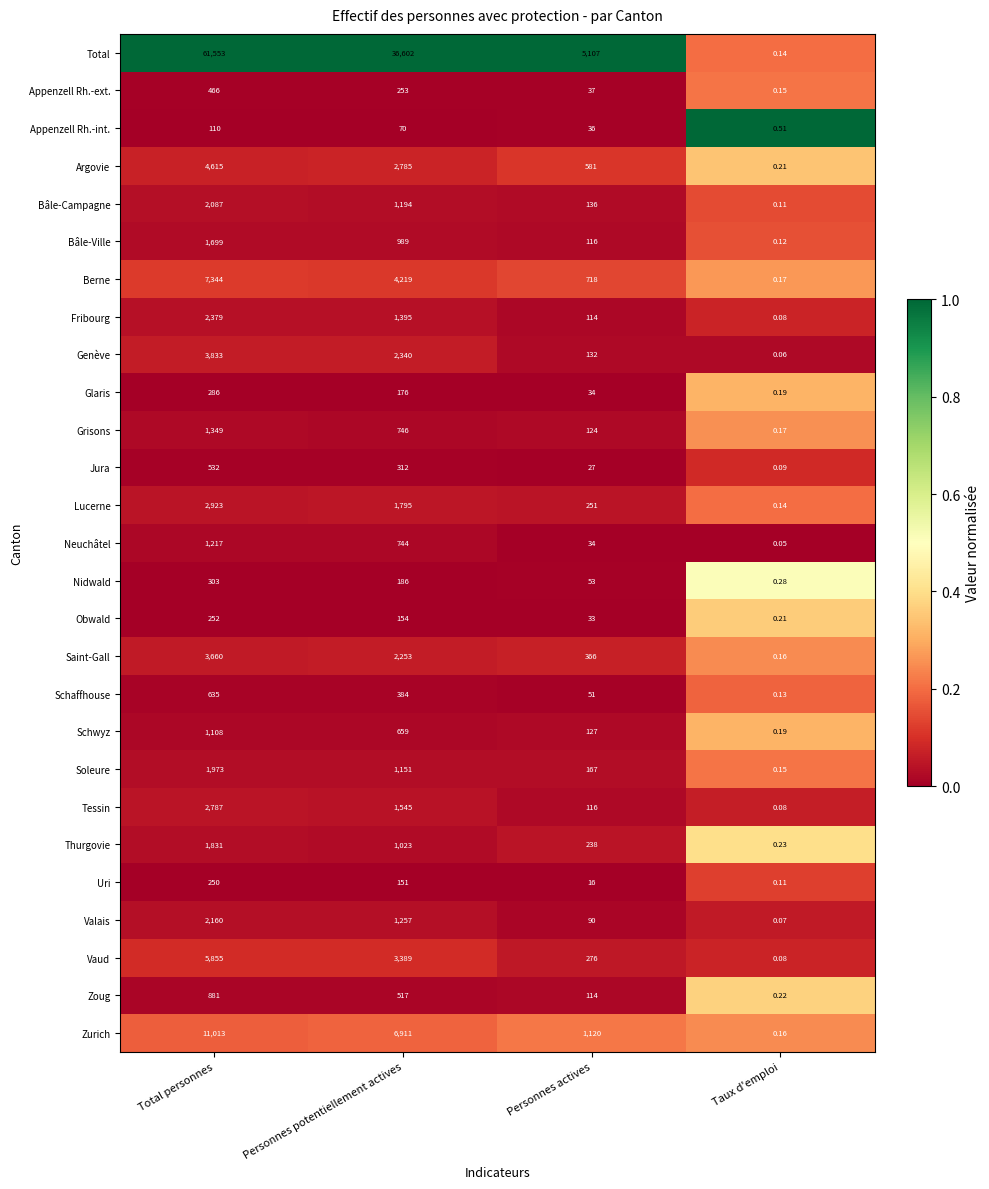

Rank the series by their maximum value, from lowest to highest.

Appenzell Rh.-int., Uri, Obwald, Glaris, Nidwald, Appenzell Rh.-ext., Jura, Schaffhouse, Zoug, Schwyz, Neuchâtel, Grisons, Bâle-Ville, Thurgovie, Soleure, Bâle-Campagne, Valais, Fribourg, Tessin, Lucerne, Saint-Gall, Genève, Argovie, Vaud, Berne, Zurich, Total